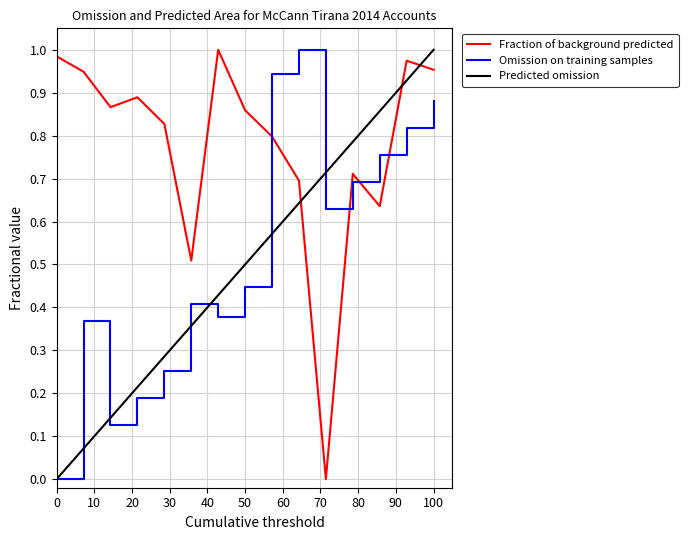

After their last crossing, which series has the higher values: Omission on training samples or Fraction of background predicted?

Fraction of background predicted